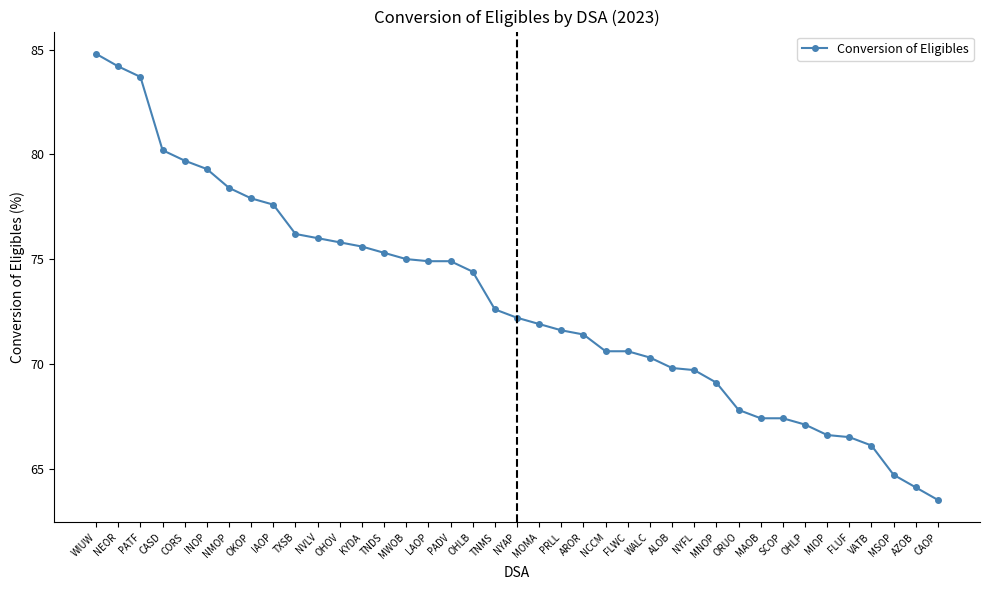

The value at MIOP is 24.2. True or false?

False